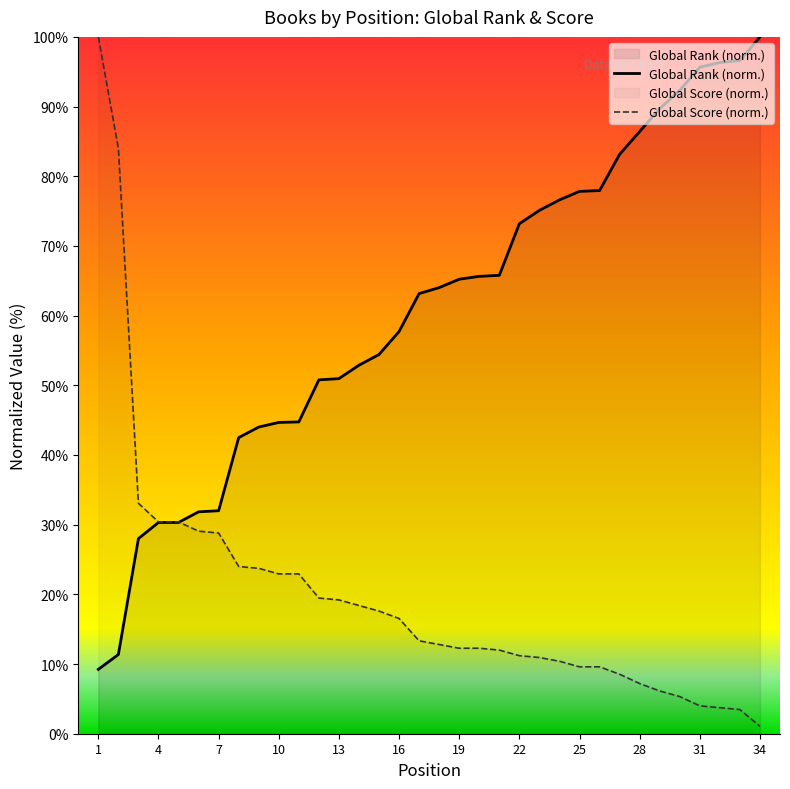

At which category is the sum across all series the highest?

1